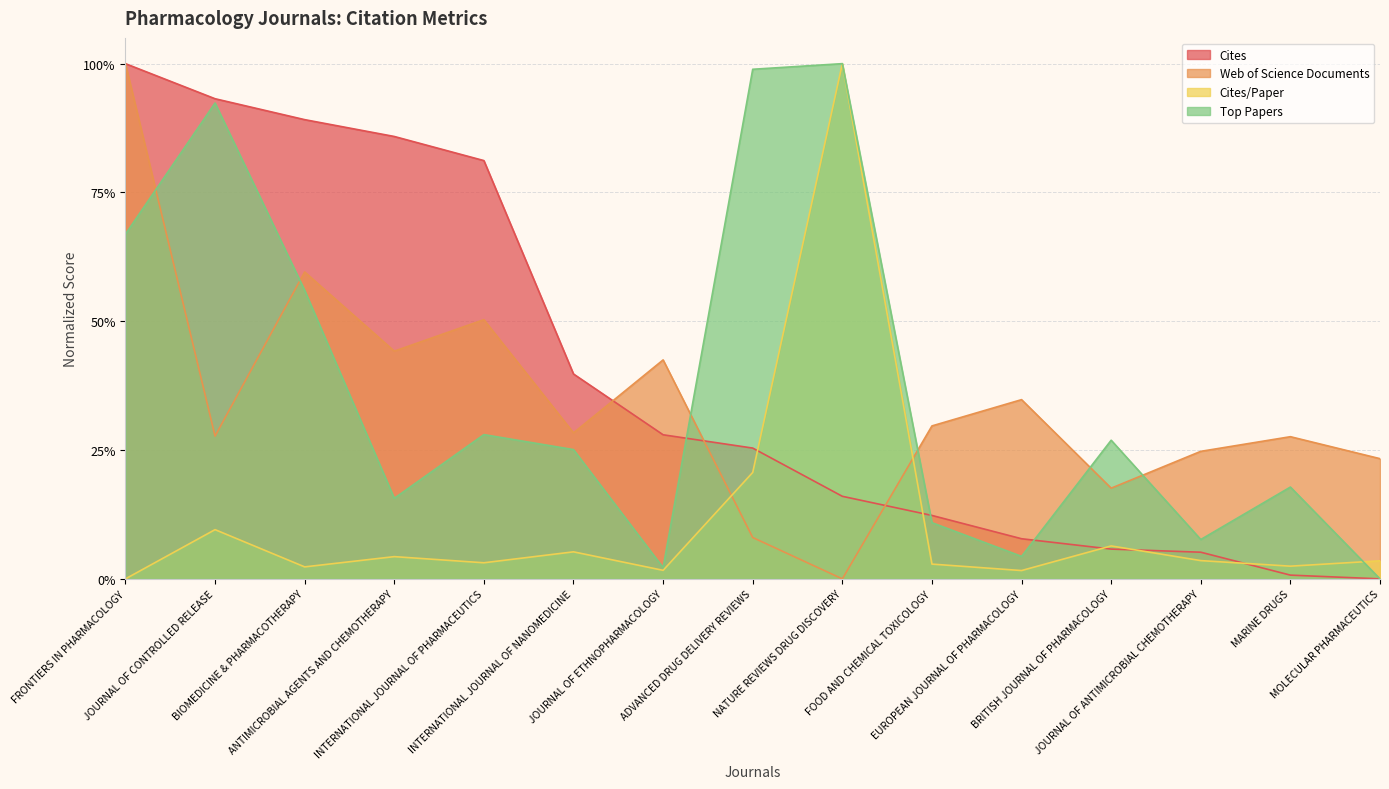

Which has a higher value, ADVANCED DRUG DELIVERY REVIEWS or NATURE REVIEWS DRUG DISCOVERY?

ADVANCED DRUG DELIVERY REVIEWS